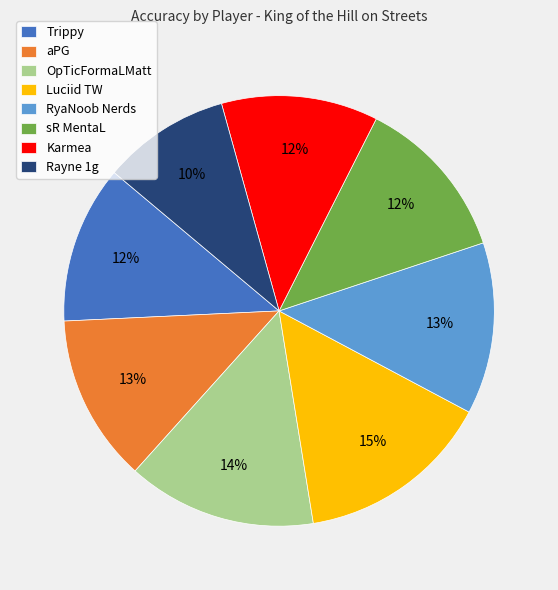

What is the smallest slice in the pie chart?

Rayne 1g